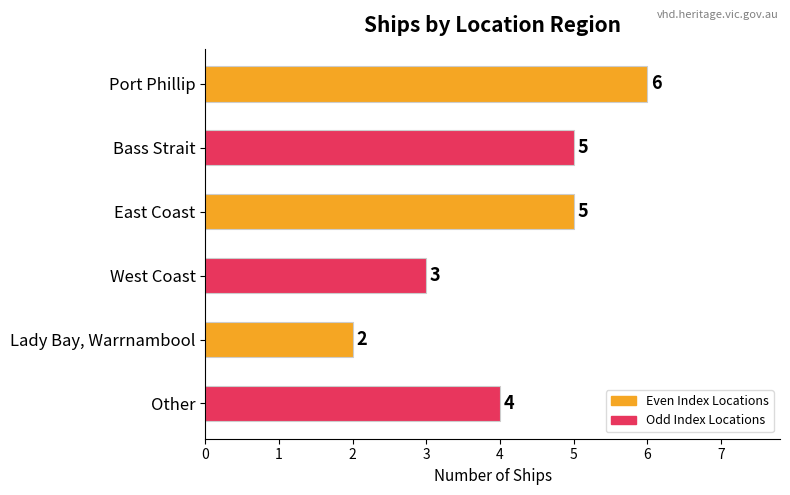

True or false: the data shows 1 at West Coast.

False